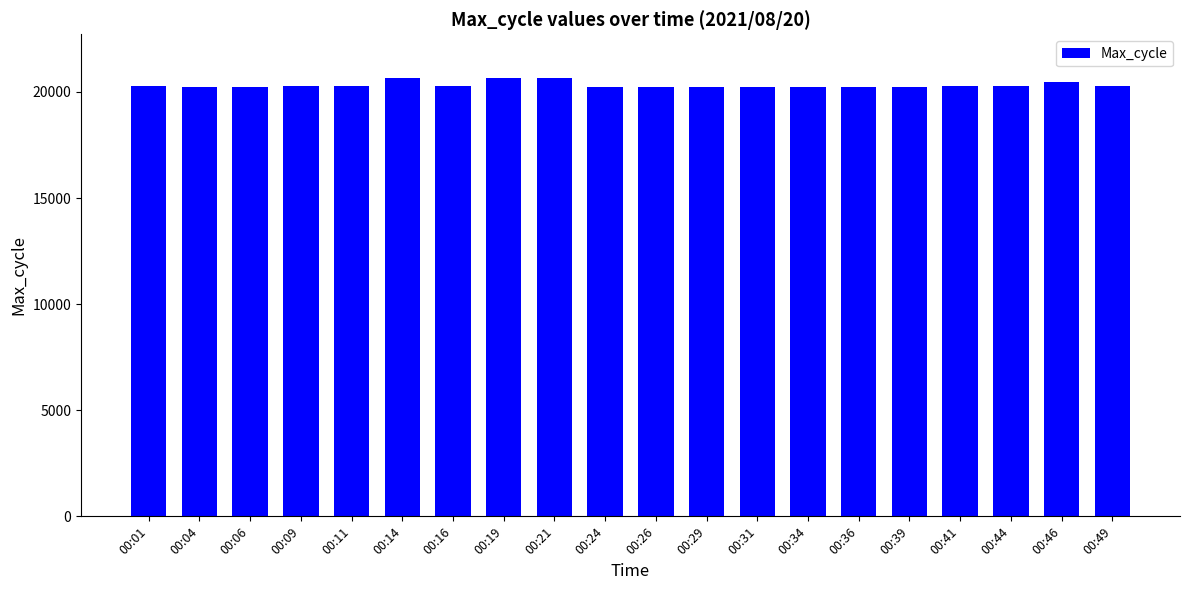

What is the smallest value displayed?

20232